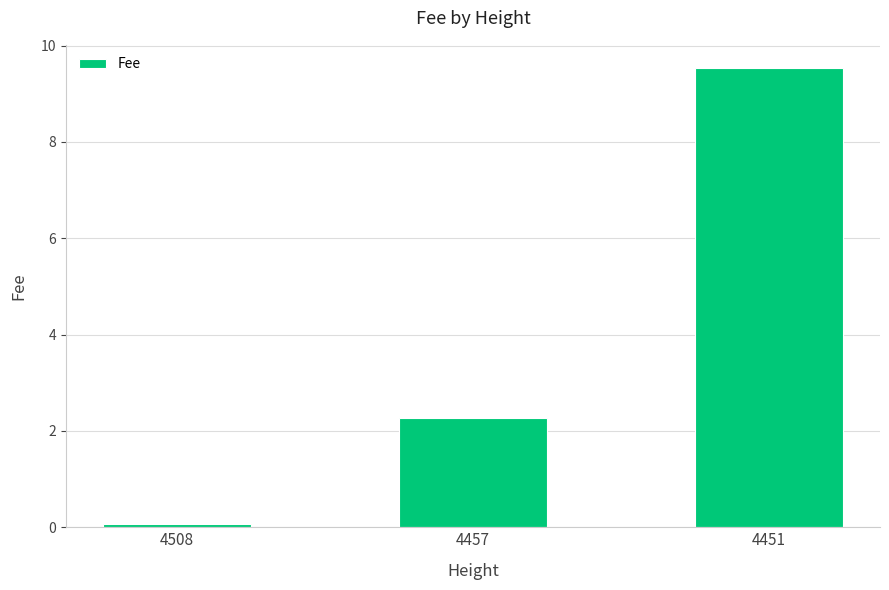

Reading left to right, extract all data points from this chart.

4508=0.1	4457=2.3	4451=9.5